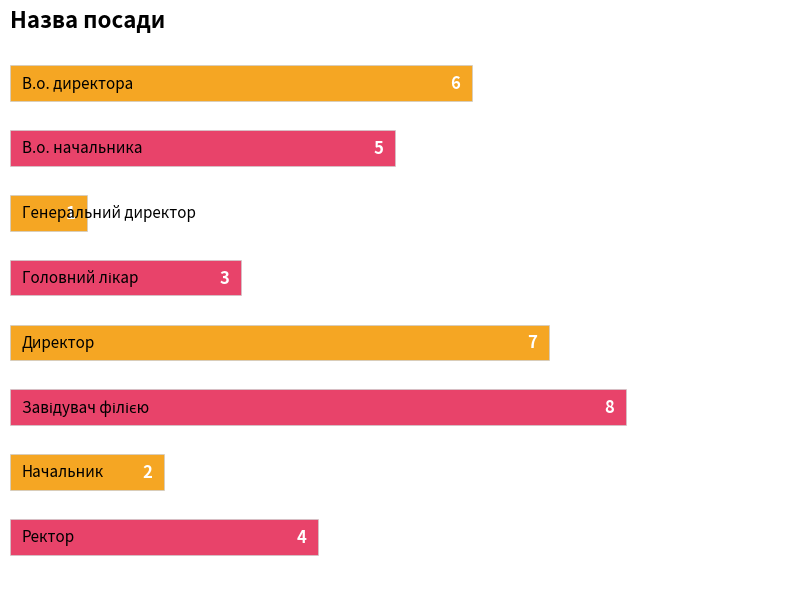

What is the sum of all values?

36